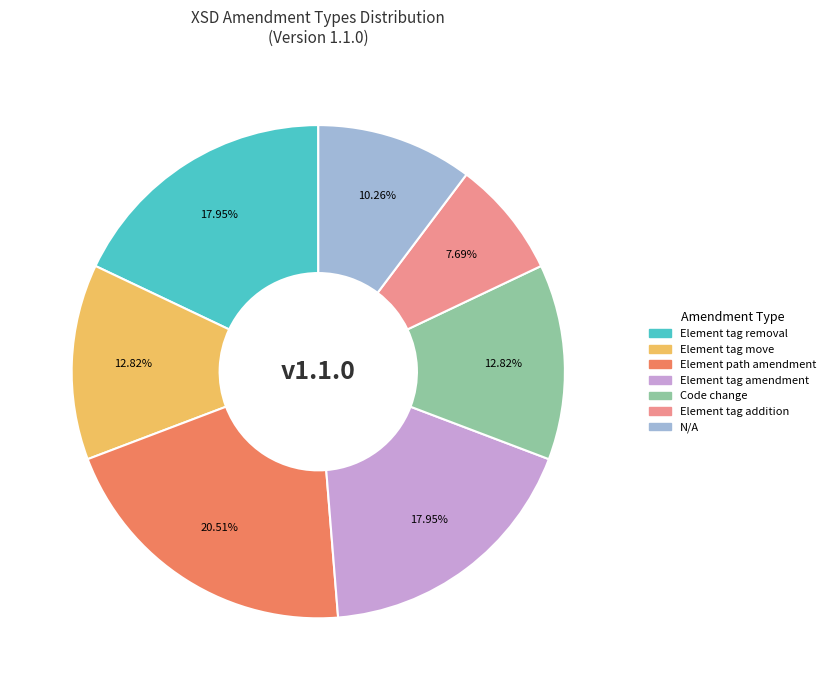

What percentage is NOT represented by Element tag addition?

92.3%